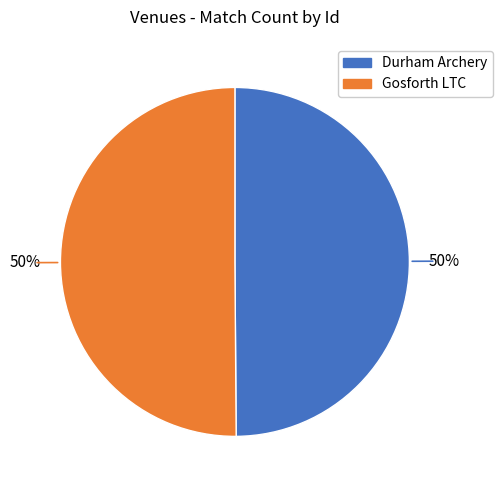

Do Durham Archery and Gosforth LTC together represent more than half of the pie?

Yes